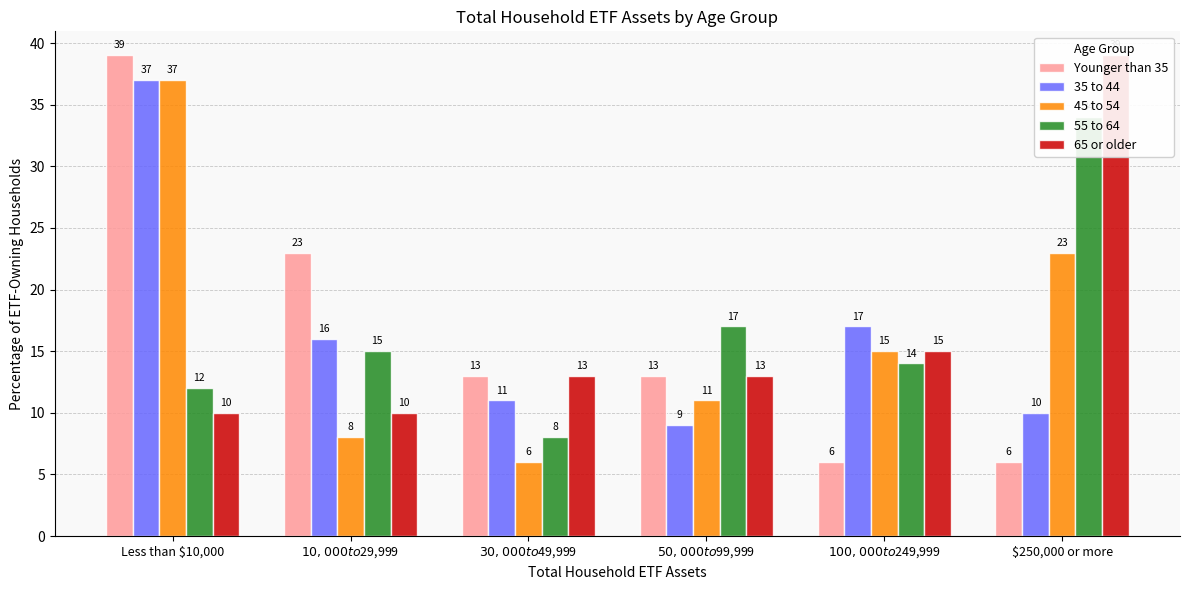

What is the sum of the 55 to 64 values at Less than $10,000 and $50,000 to $99,999?

29